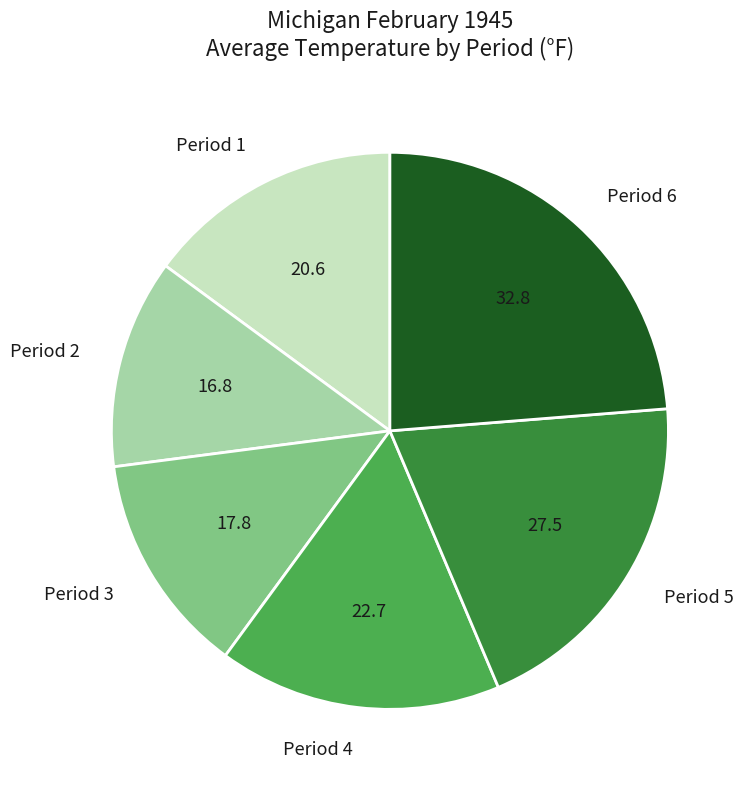

Rank the categories by value from lowest to highest.

Period 2, Period 3, Period 1, Period 4, Period 5, Period 6